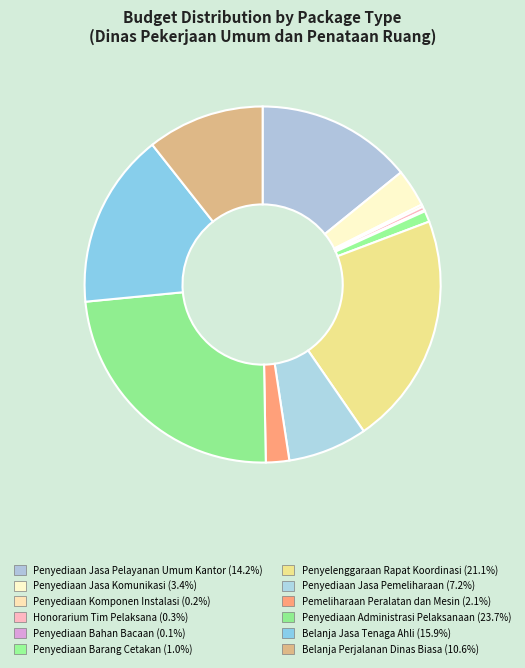

How many slices are in this pie chart?

12